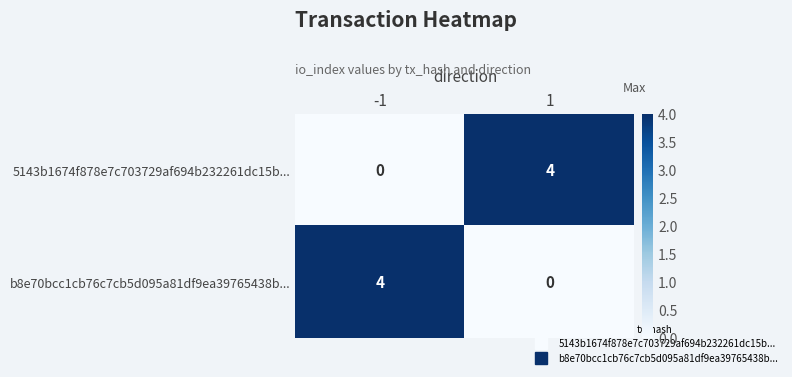

Count the number of categories in the chart.

2